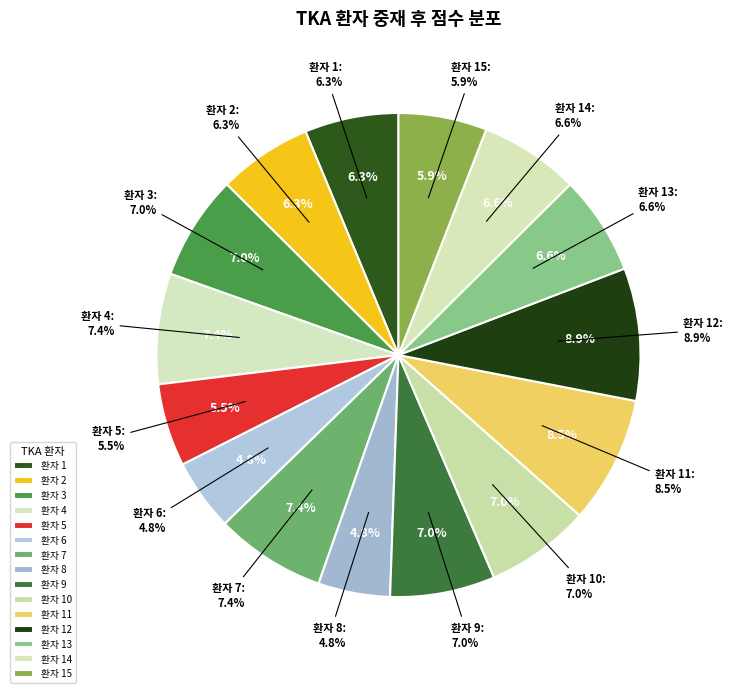

Count the number of slices in the pie.

15